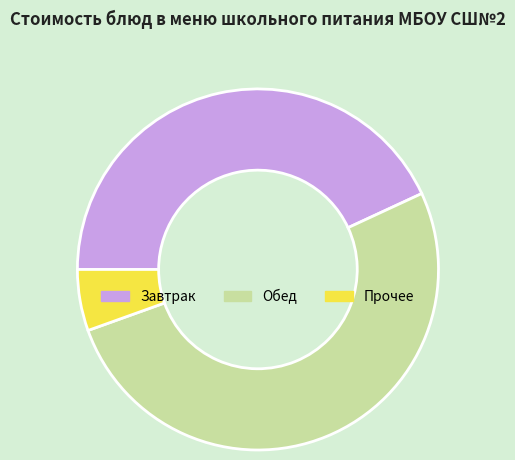

Is there a majority slice in this chart?

Yes